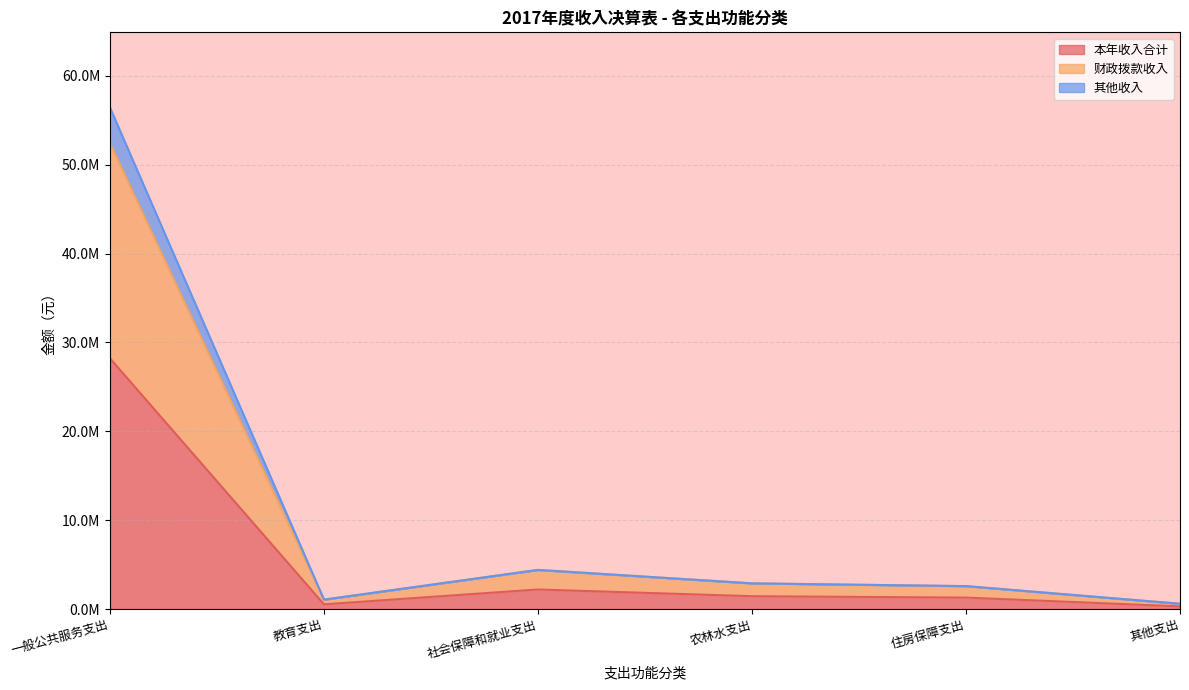

Between 教育支出 and 社会保障和就业支出, which is larger?

社会保障和就业支出